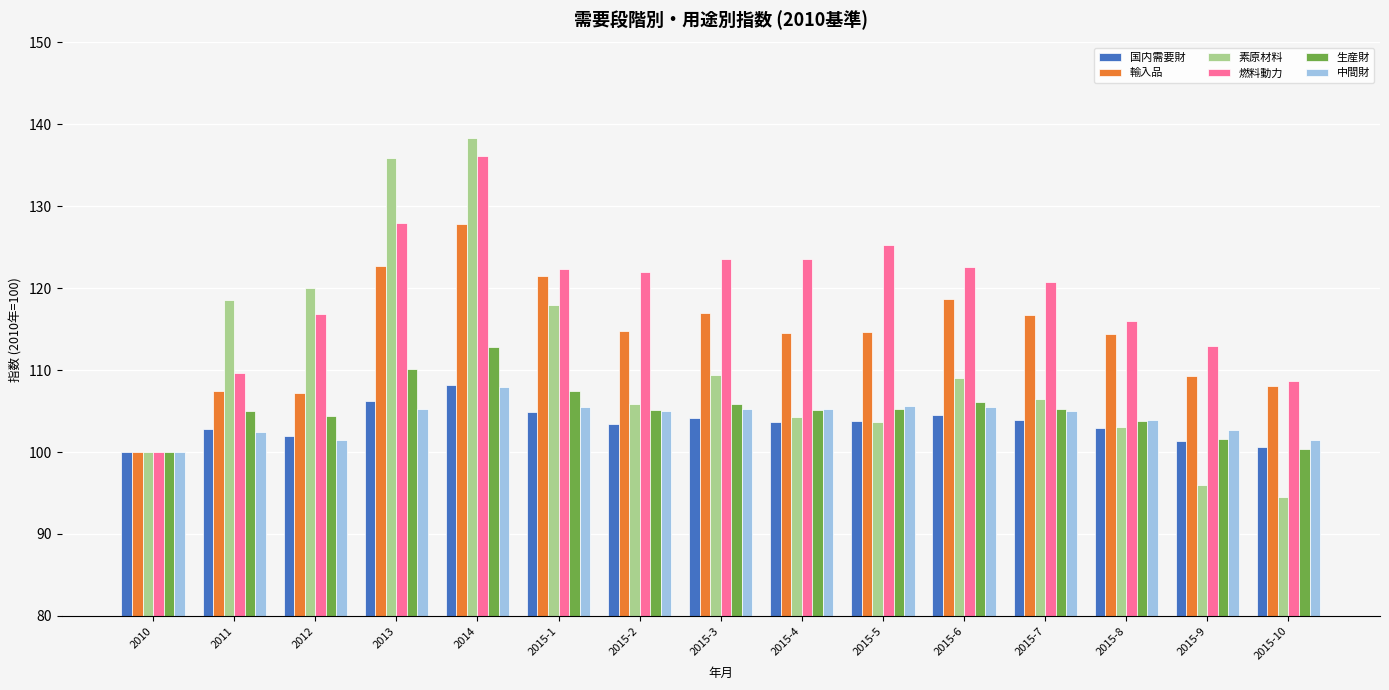

What is the label of the 14th bar from the left?

2015-9